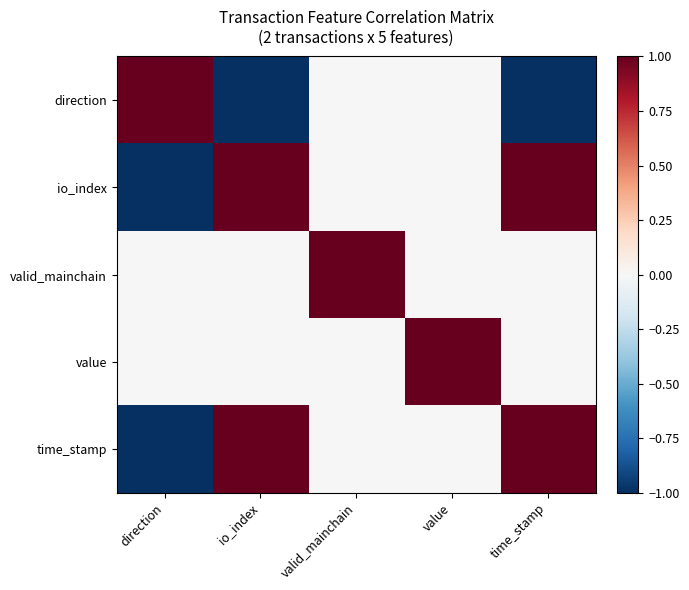

Which has a higher value, time_stamp or direction?

direction